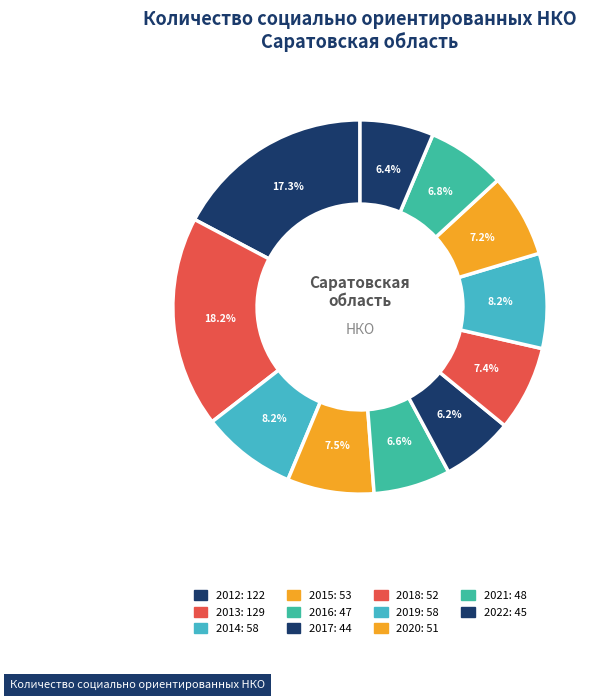

Rank the categories by value from highest to lowest.

2013, 2012, 2014, 2019, 2015, 2018, 2020, 2021, 2016, 2022, 2017